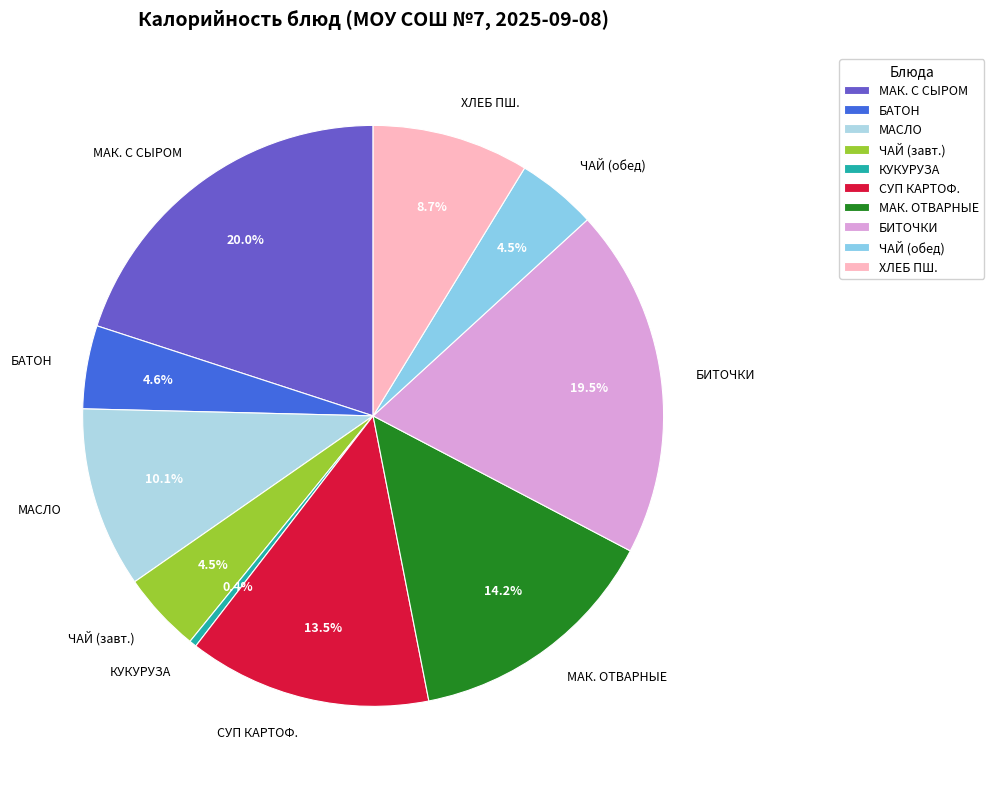

Does МАК. С СЫРОМ account for over 50% of the chart?

No